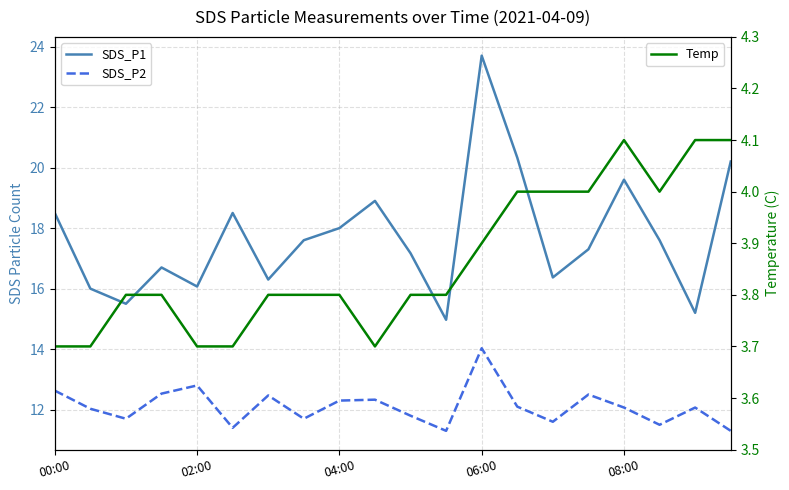

Rank the series at 00:00 from highest to lowest value.

SDS_P1, SDS_P2, Temp